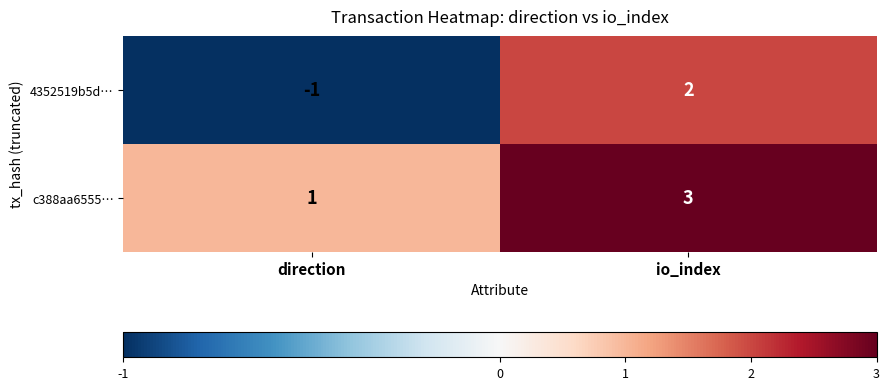

Which series has the widest spread of values?

4352519b5d…